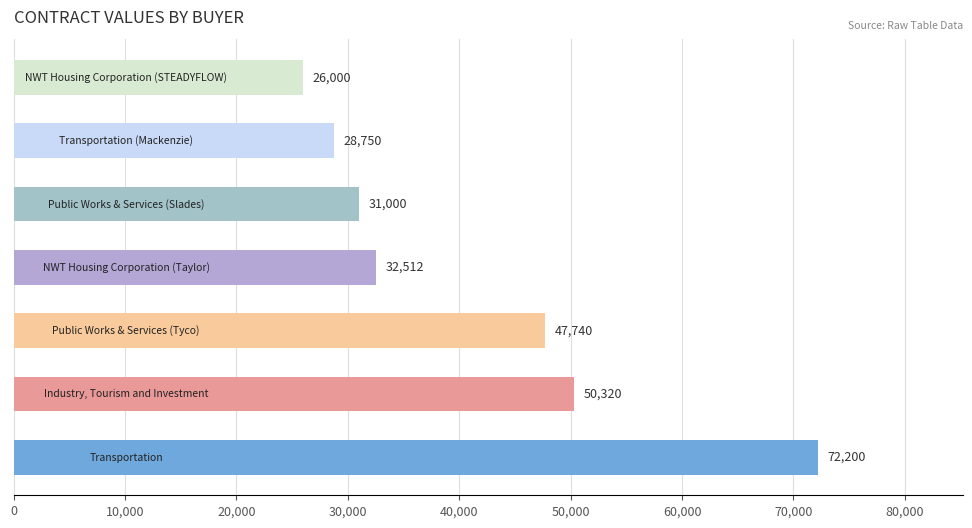

What is the greatest value displayed?

72200